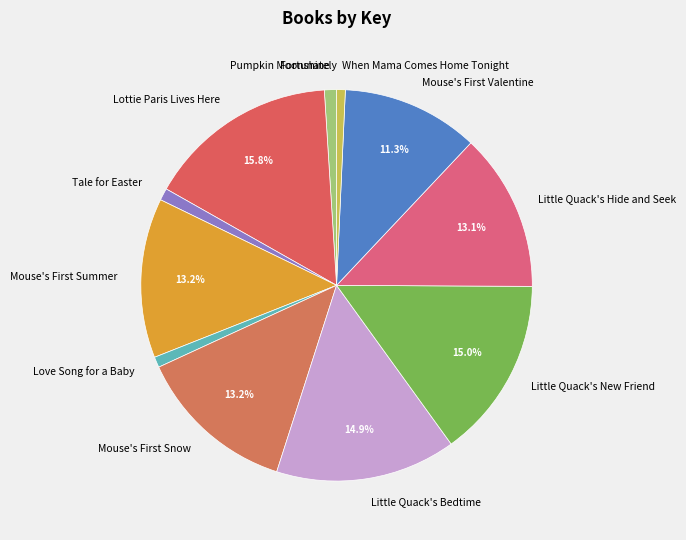

Which category has the biggest portion of the pie?

Lottie Paris Lives Here